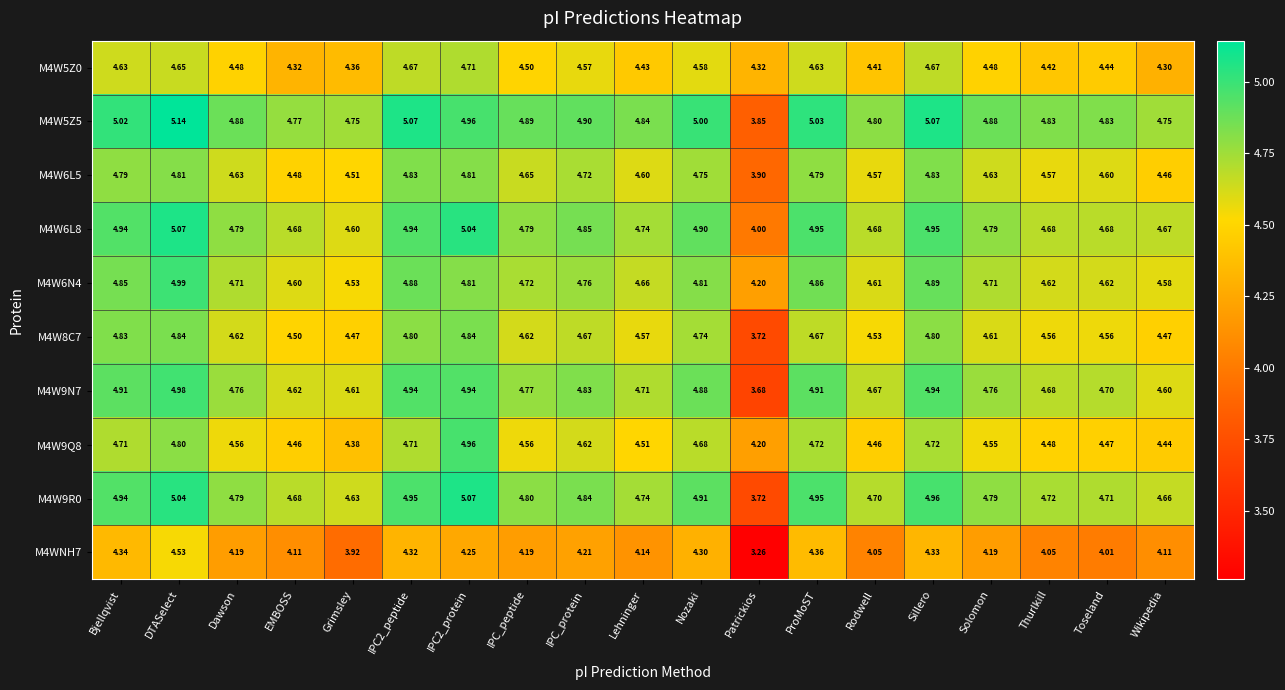

At which category is the sum across all series the highest?

DTASelect